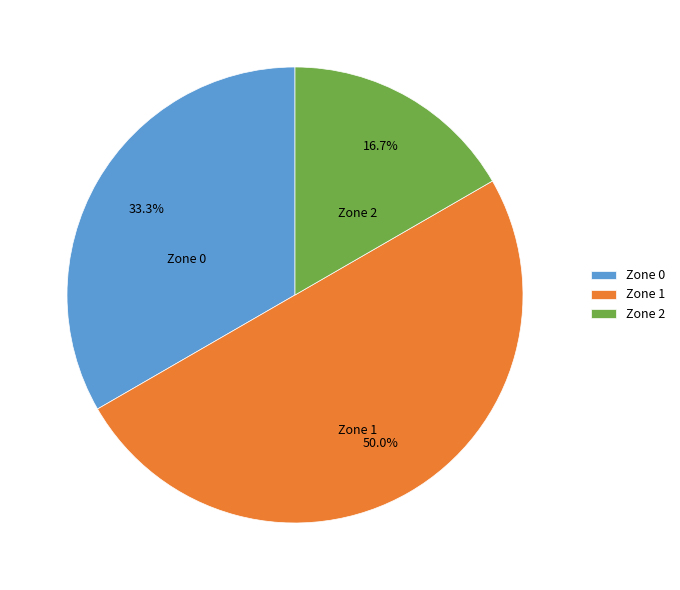

To the nearest percent, what percentage of the pie is Zone 2?

17%